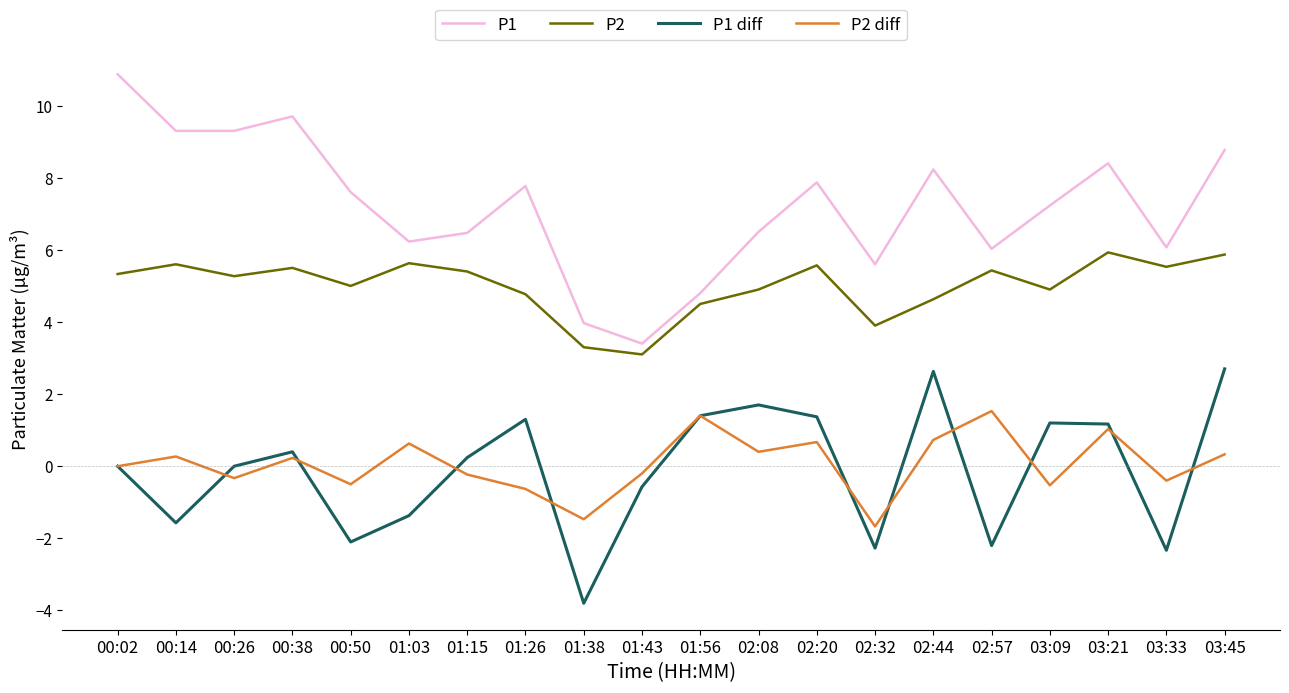

True or false: P1 and P1 diff intersect in this chart.

False